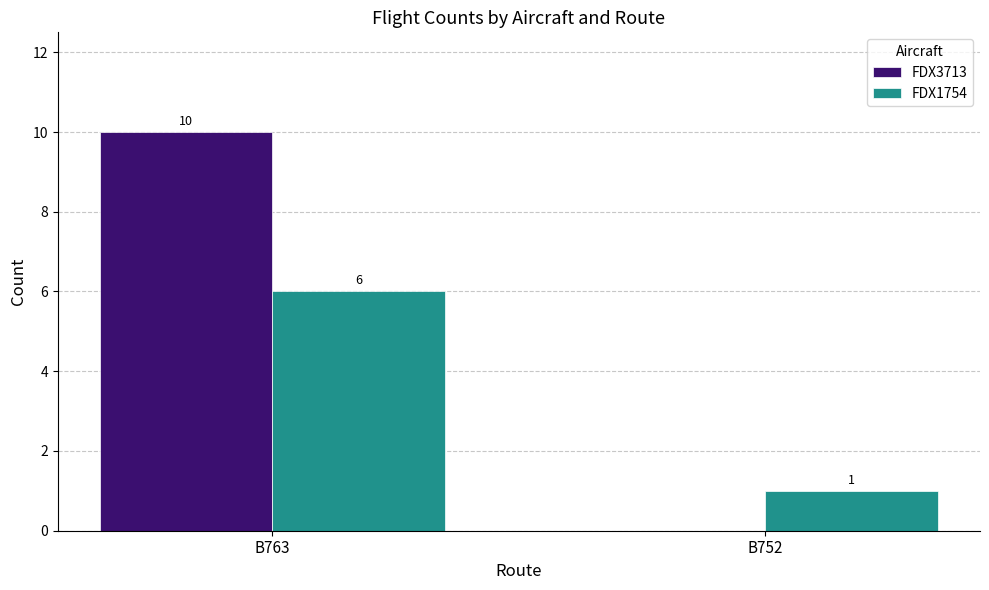

Reading left to right, list all the values displayed in this chart.

FDX3713: 10	0
FDX1754: 6	1